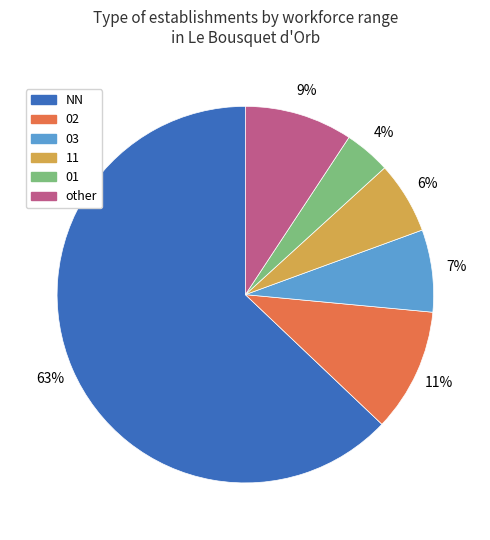

Does NN represent more than half of the total?

Yes